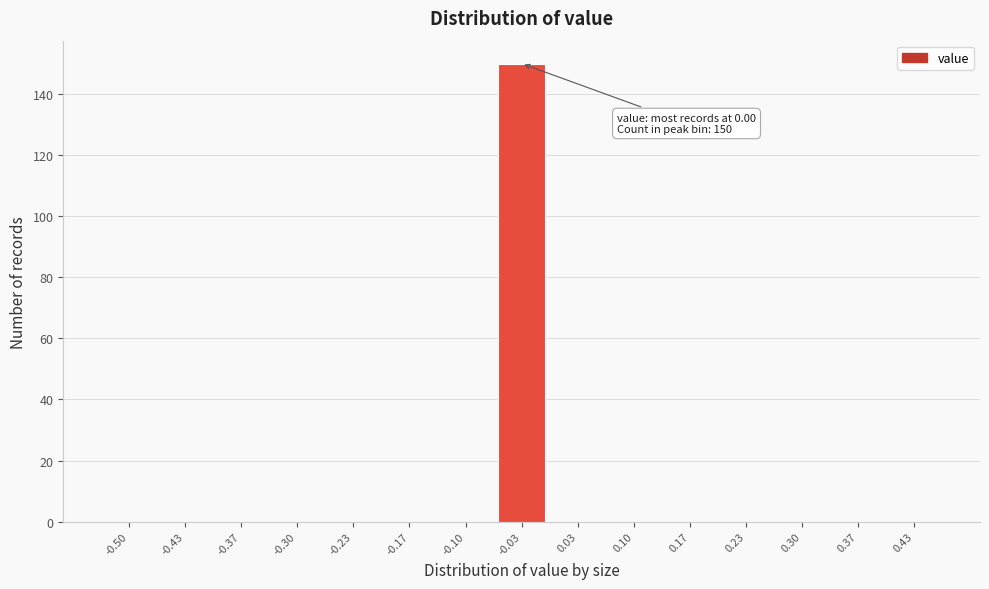

Reading left to right, extract all data points from this chart.

-0.50=0	-0.43=0	-0.37=0	-0.30=0	-0.23=0	-0.17=0	-0.10=0	-0.03=150	0.03=0	0.10=0	0.17=0	0.23=0	0.30=0	0.37=0	0.43=0